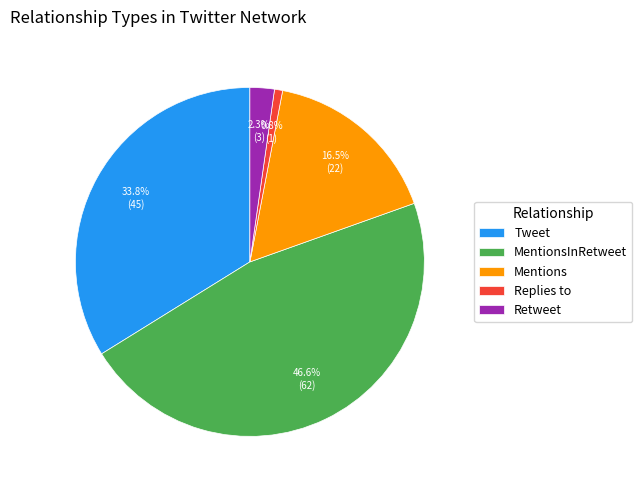

What percentage is the MentionsInRetweet slice, to the nearest percent?

47%